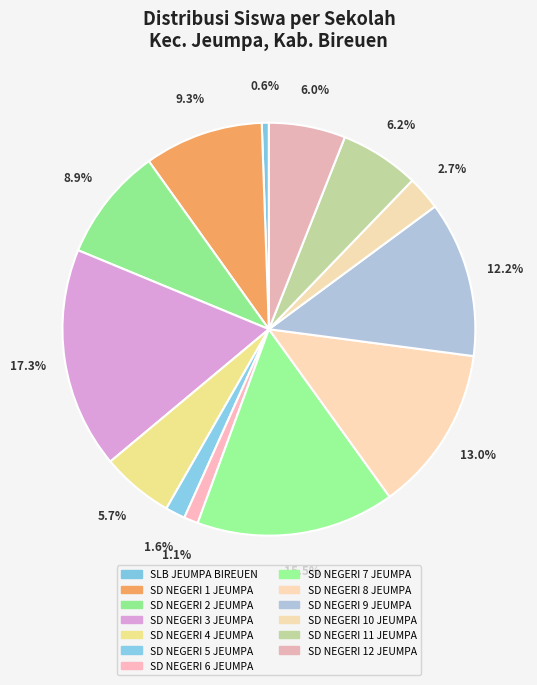

To the nearest percent, what is the average slice percentage?

8%